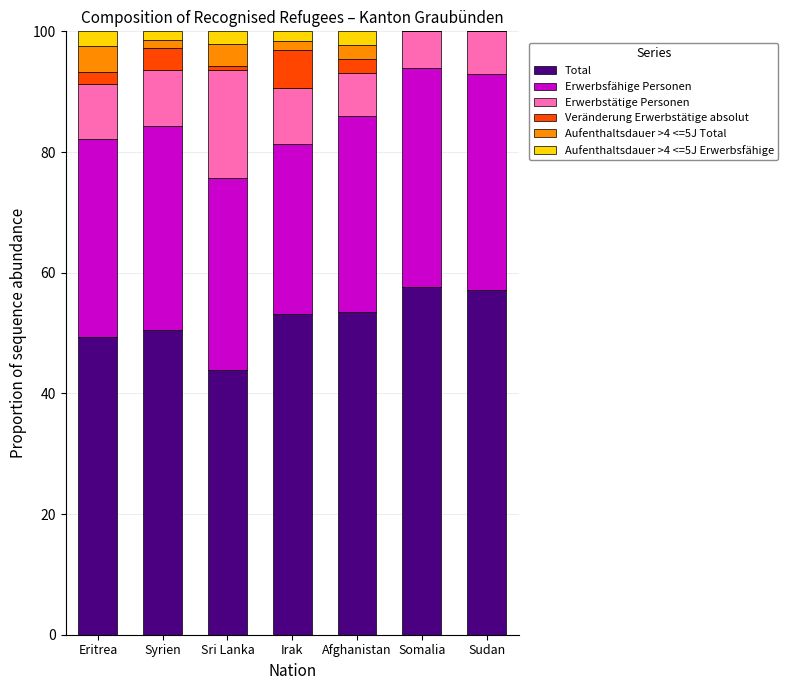

What is the total value across all series at Somalia?

100.0